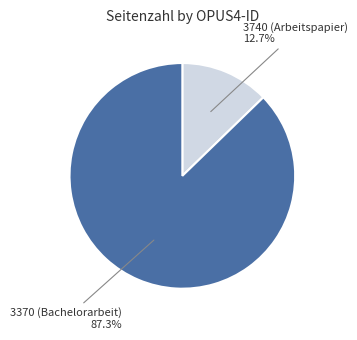

Which category accounts for the majority?

3370 (Bachelorarbeit)